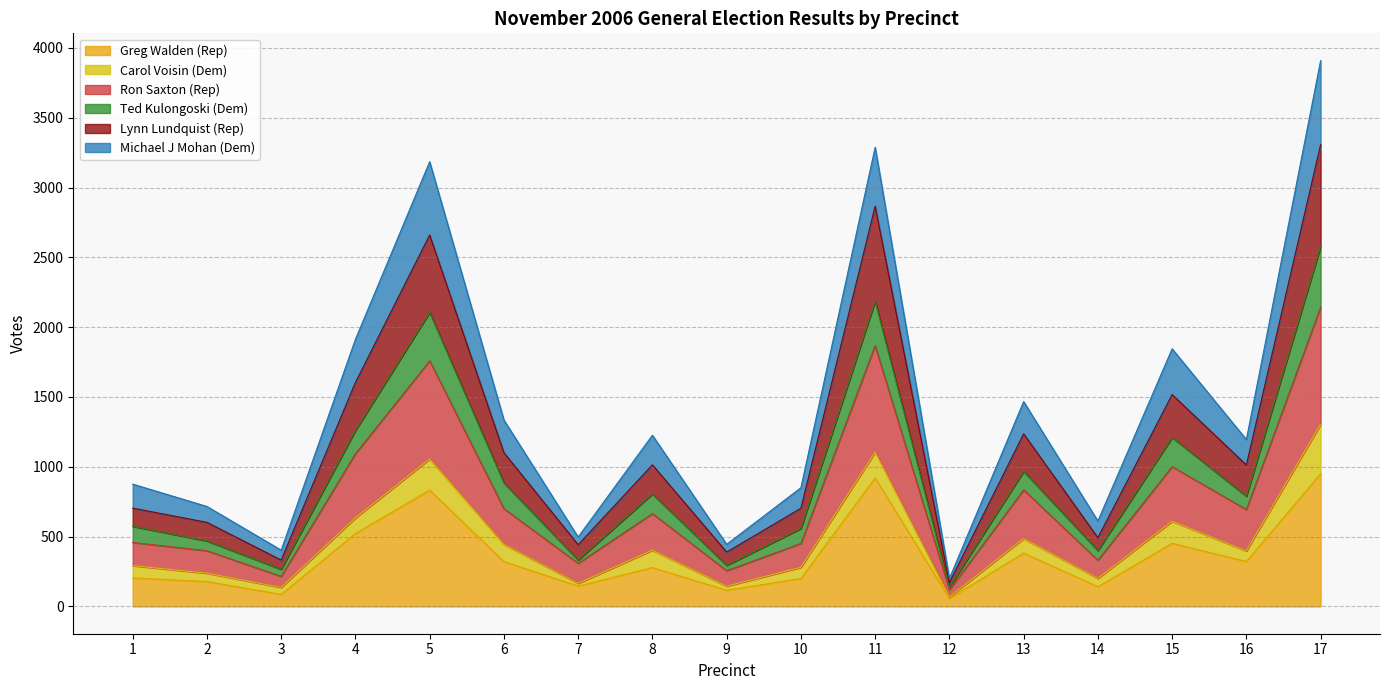

At which category is the sum across all series the highest?

17